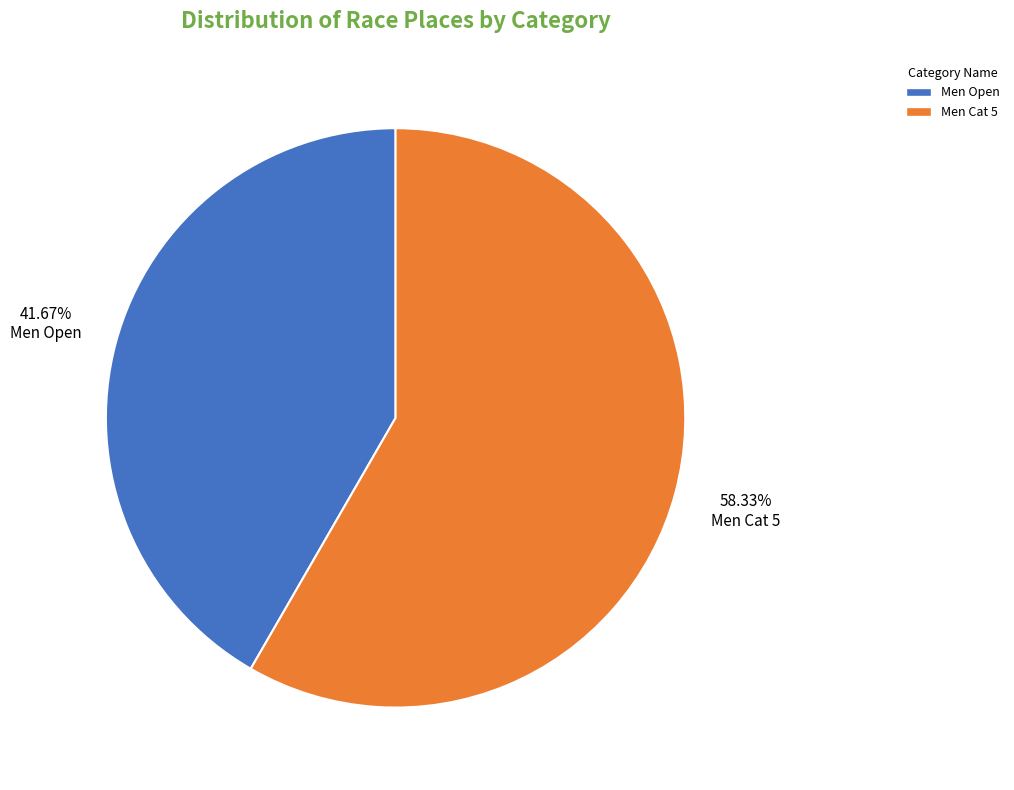

To the nearest percent, what is the difference between the Men Open and Men Cat 5 slice percentages?

17%